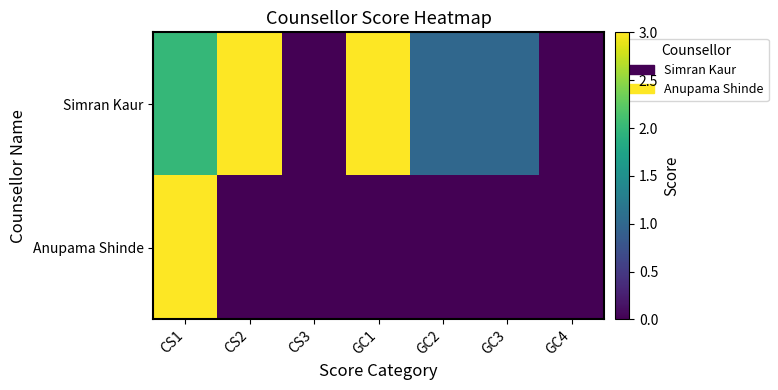

How many categories are shown in the chart?

7